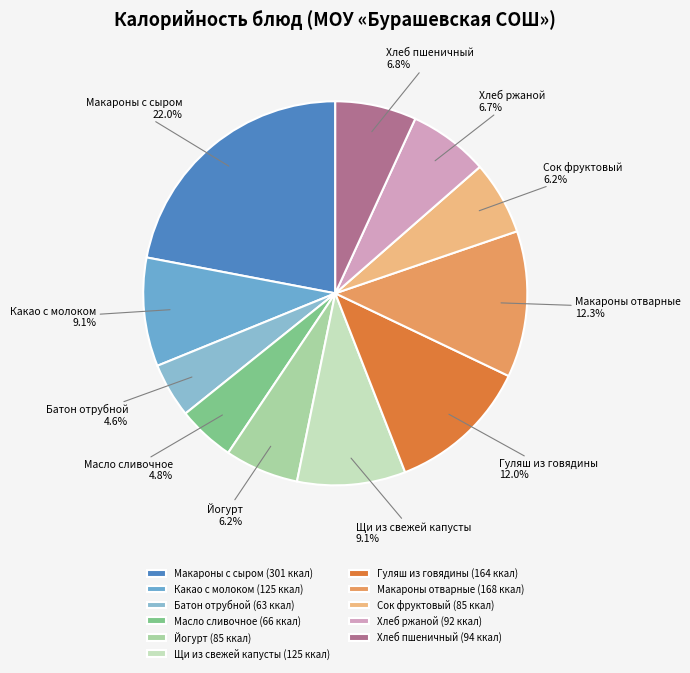

To the nearest percent, what is the combined percentage of Йогурт and Хлеб пшеничный?

13%